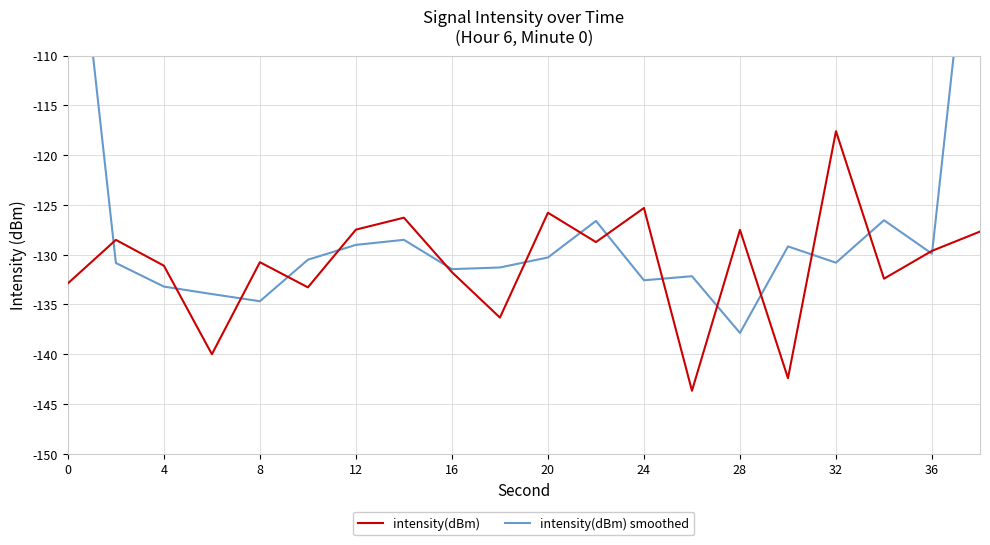

Which category has the highest value in the intensity(dBm) series?

32